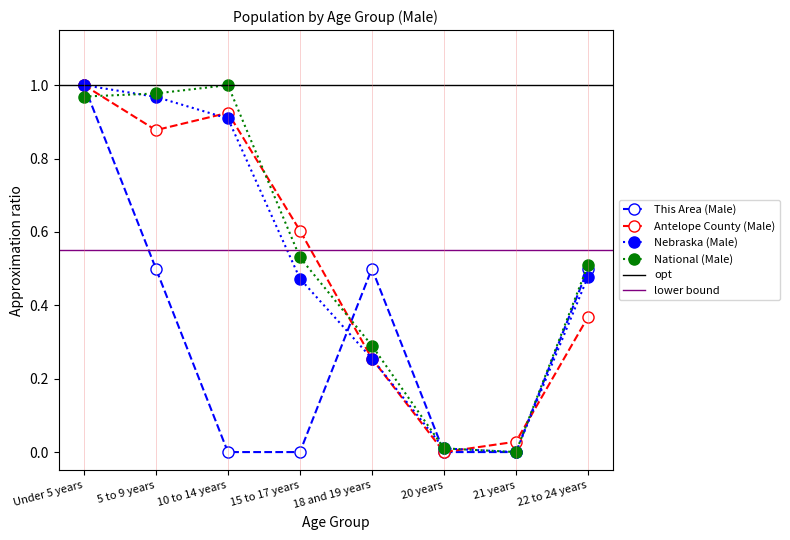

At how many categories does at least one series exceed 0?

8